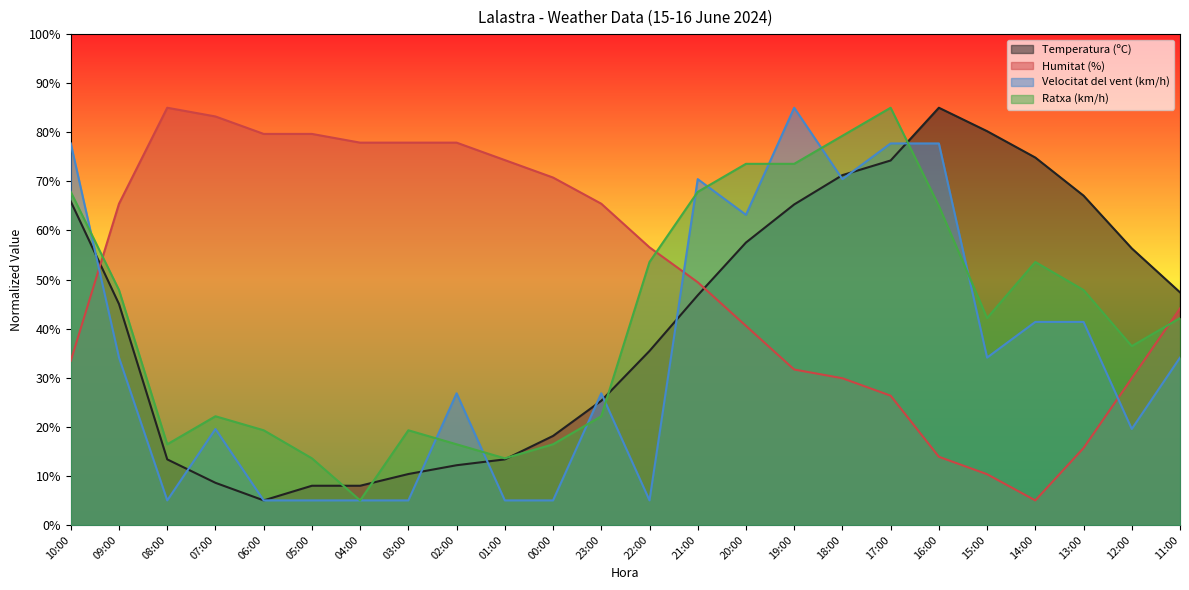

Count the number of data series in this chart.

4